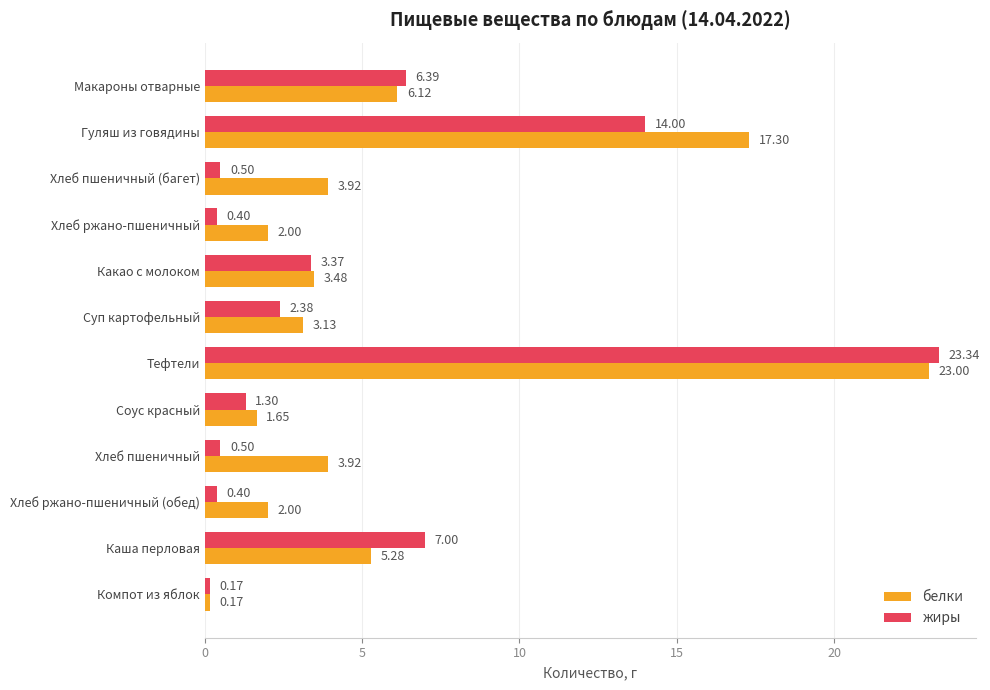

Is the value of жиры at Хлеб пшеничный greater than the value of белки at Компот из яблок?

Yes